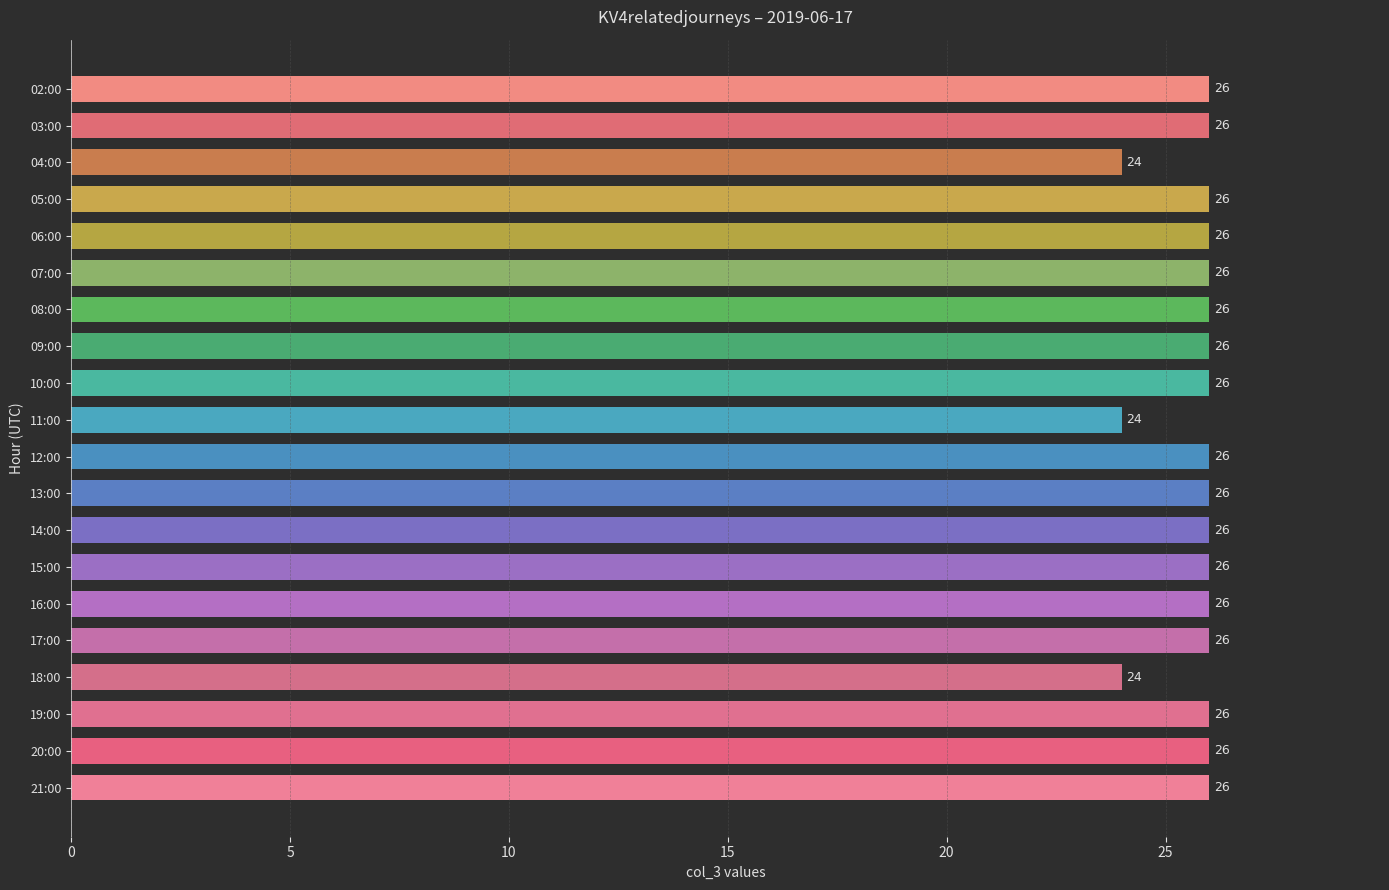

What is the smallest value displayed?

24